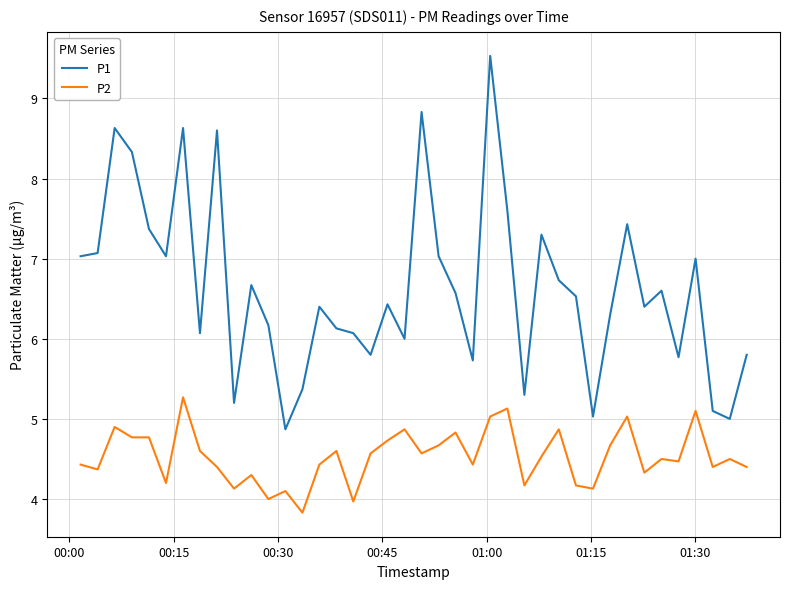

Which series has the largest total across all categories?

P1